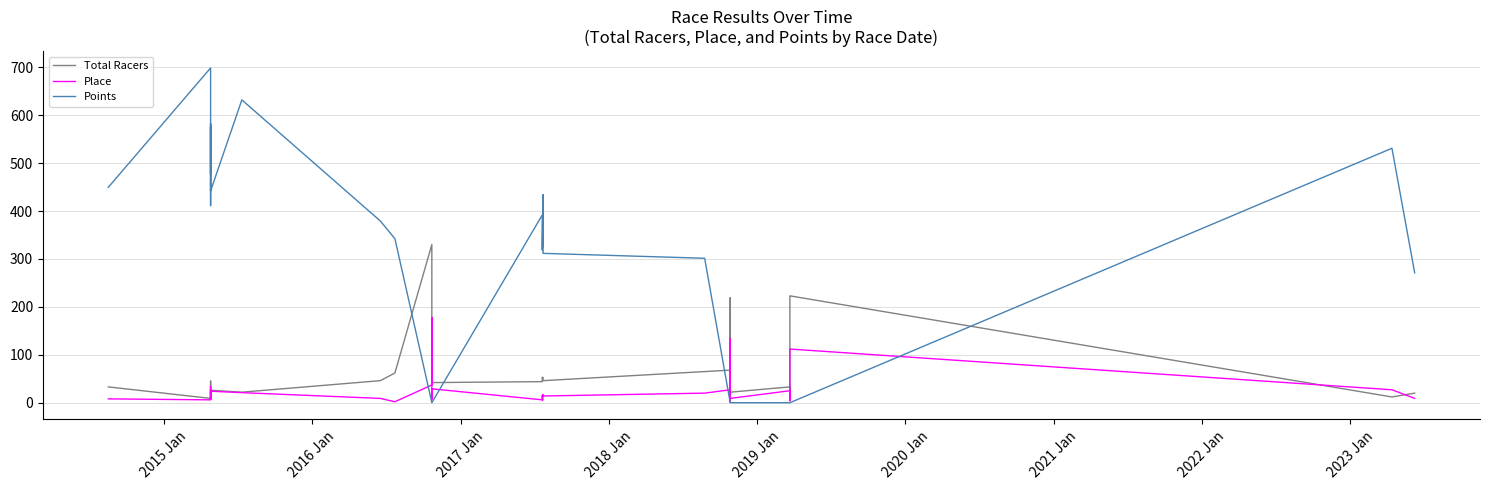

Is it true that Total Racers equals 45.0 at 2018 Jan?

True